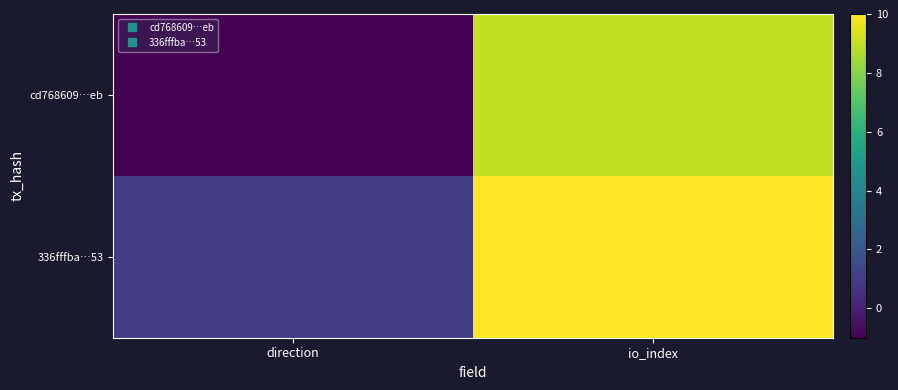

Rank the series by their average value, from lowest to highest.

cd768609…eb, 336fffba…53